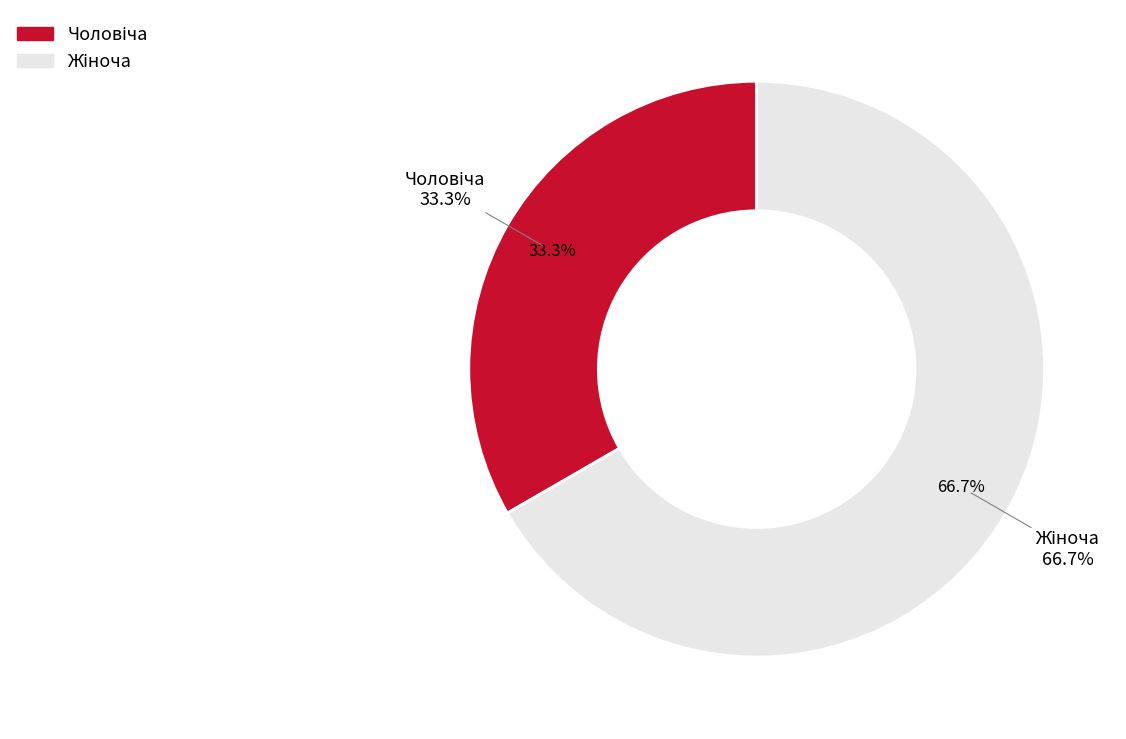

How many segments does this pie chart have?

2